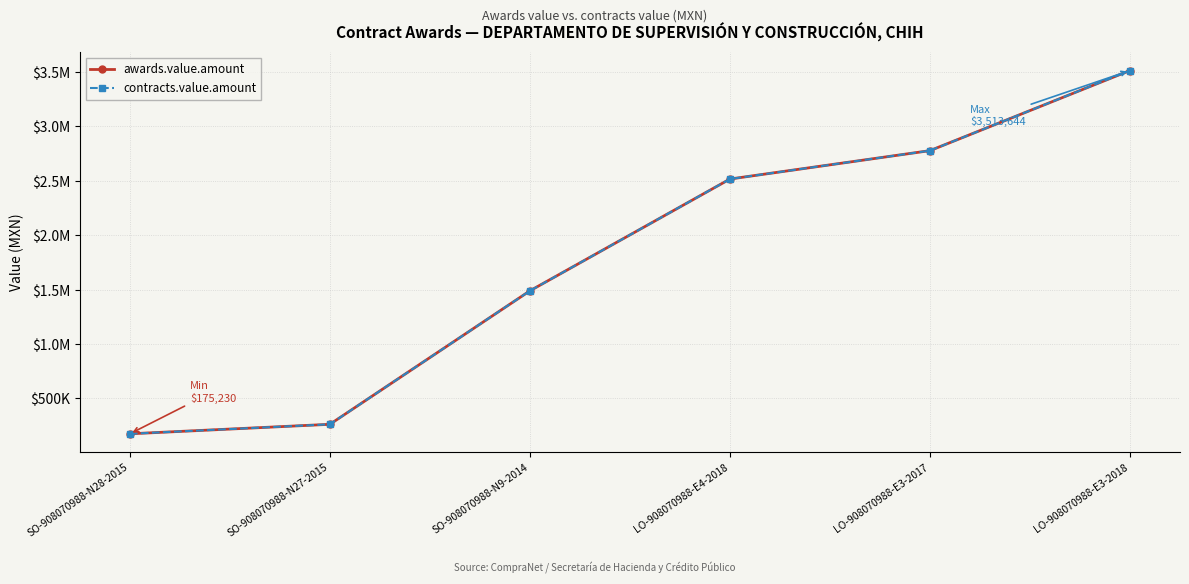

The value of awards.value.amount at LO-908070988-E4-2018 is 2516359.3. True or false?

True